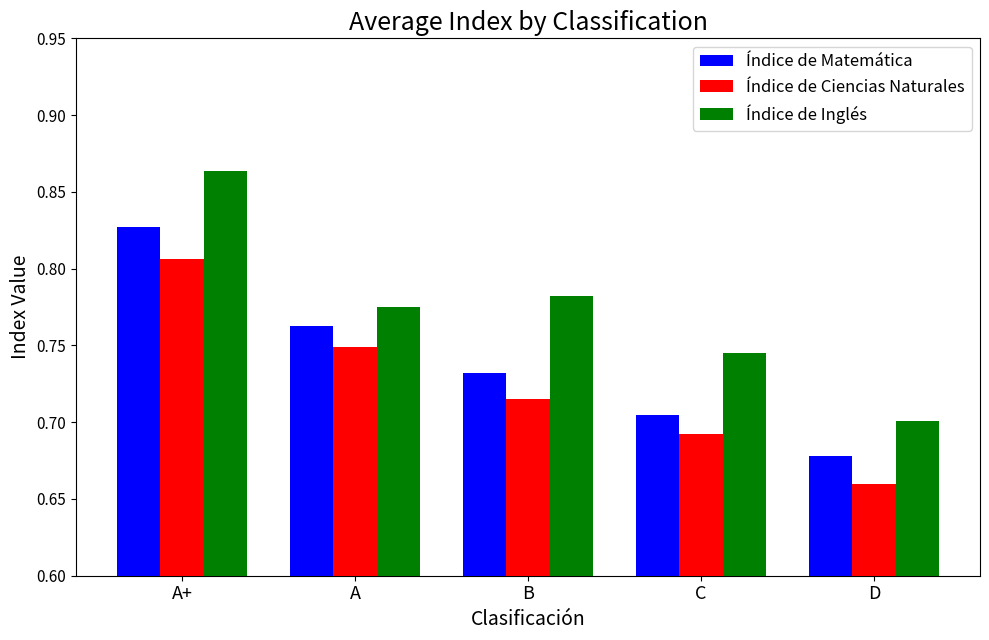

Which series has the largest range (max minus min)?

Índice de Inglés